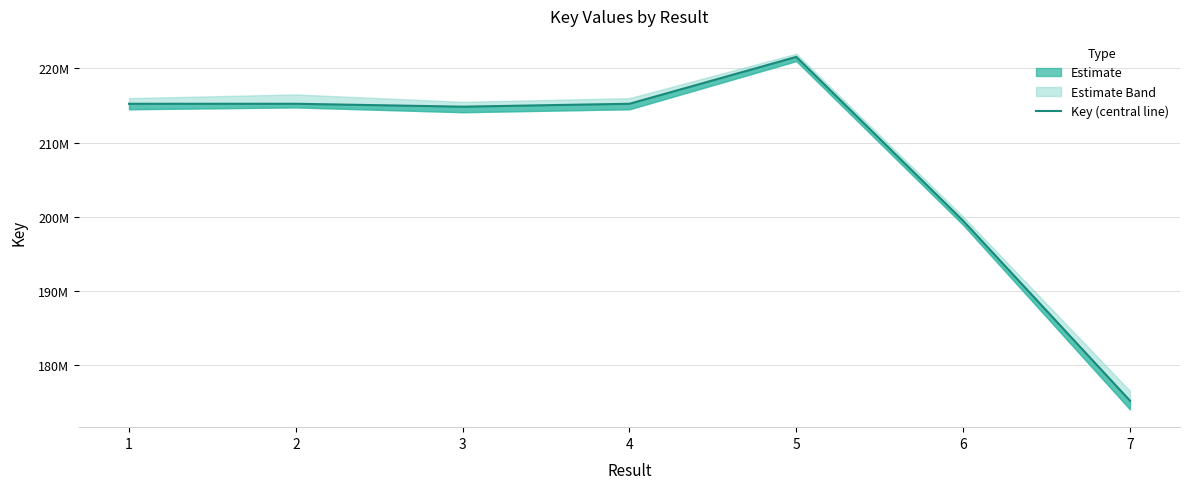

How many points are higher than both their immediate neighbors (excluding endpoints)?

2